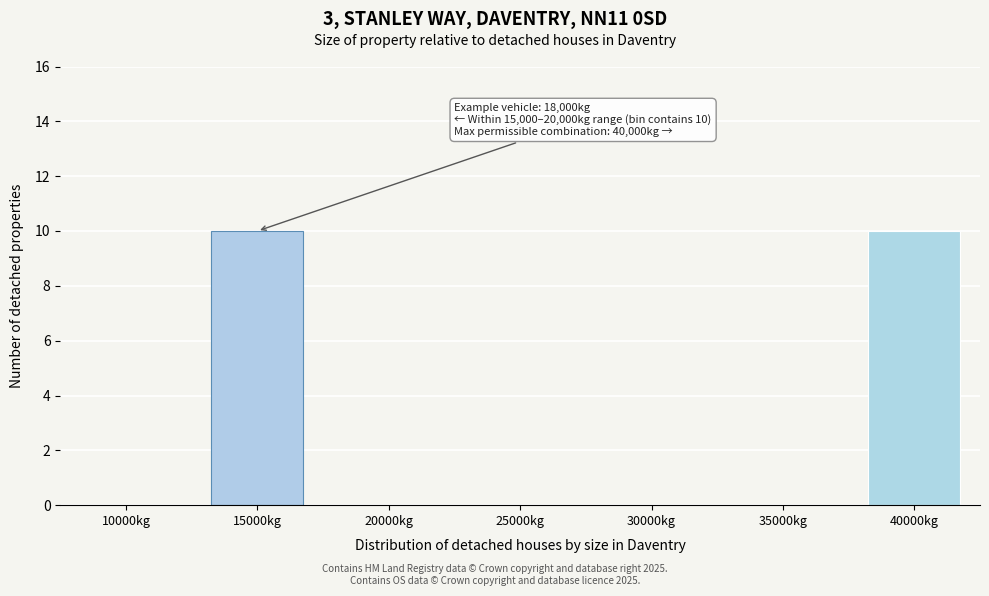

Reading left to right, what are all the values shown in this chart?

10000kg=0	15000kg=10	20000kg=0	25000kg=0	30000kg=0	35000kg=0	40000kg=10